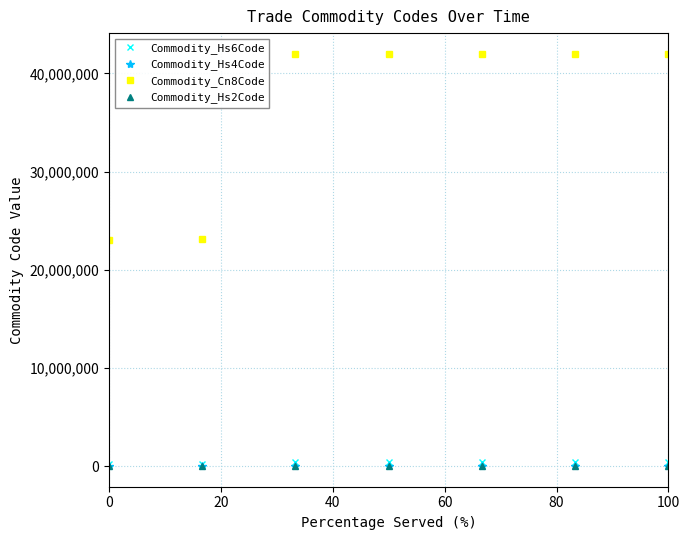

True or false: Commodity_Hs2Code and Commodity_Cn8Code intersect in this chart.

False